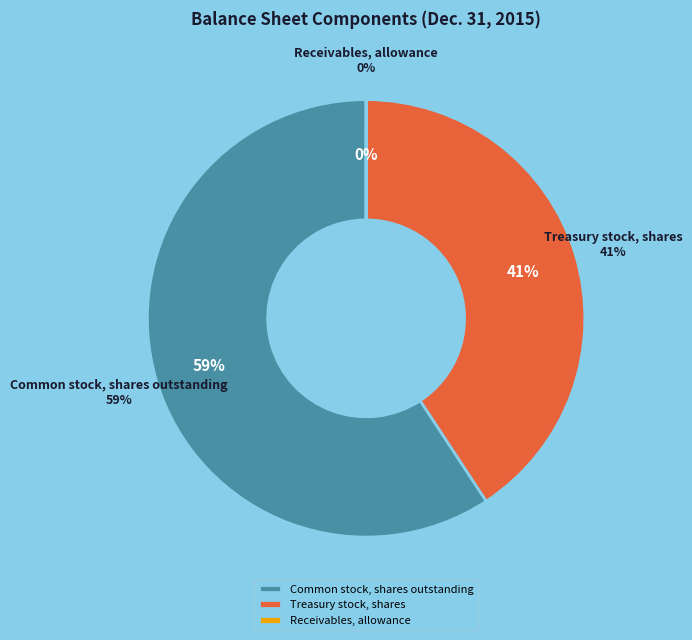

To the nearest percent, what is the difference between the Receivables, allowance and Common stock, shares outstanding slice percentages?

59%